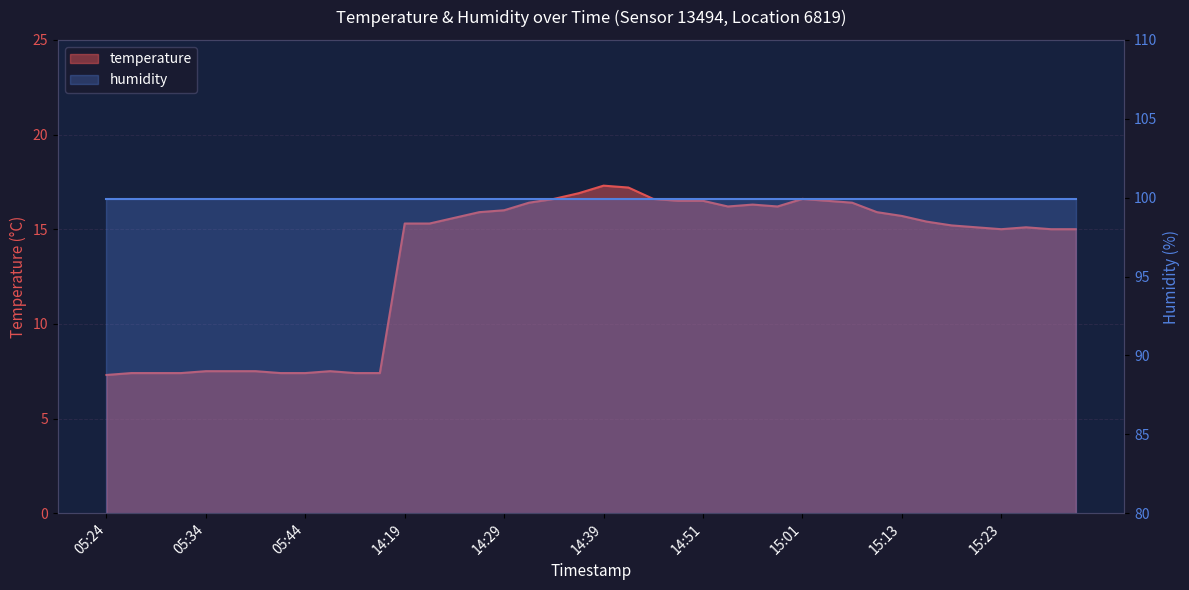

Rank the categories by value from highest to lowest.

14:39, 14:41, 14:37, 14:34, 14:46, 15:01, 14:49, 14:51, 15:04, 14:32, 15:08, 14:56, 14:54, 14:59, 14:29, 14:27, 15:11, 15:13, 14:24, 15:16, 14:19, 14:22, 15:18, 15:21, 15:26, 15:23, 15:28, 15:31, 05:34, 05:37, 05:39, 05:46, 05:27, 05:29, 05:32, 05:41, 05:44, 05:49, 05:51, 05:24